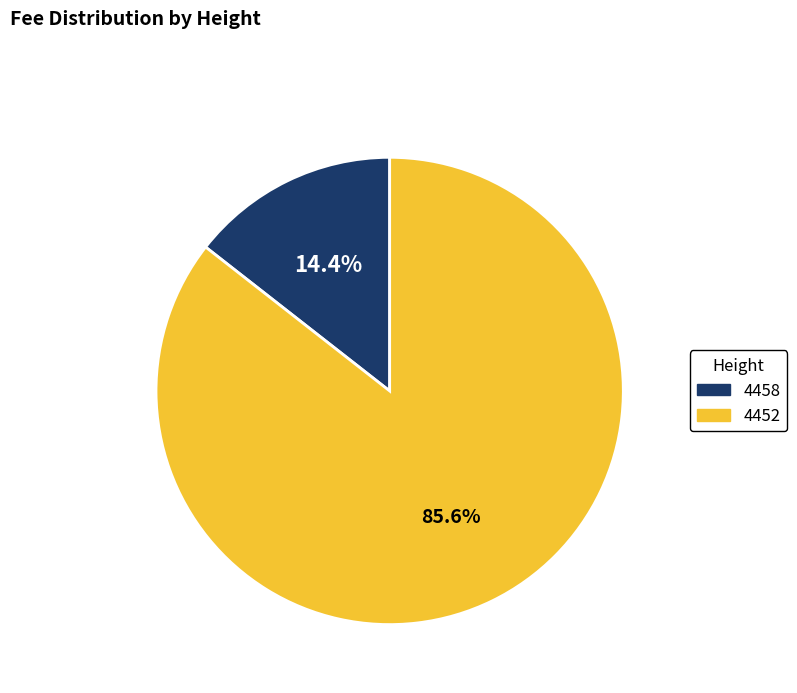

What is the ratio of the value at 4452 to the value at 4458?

5.9